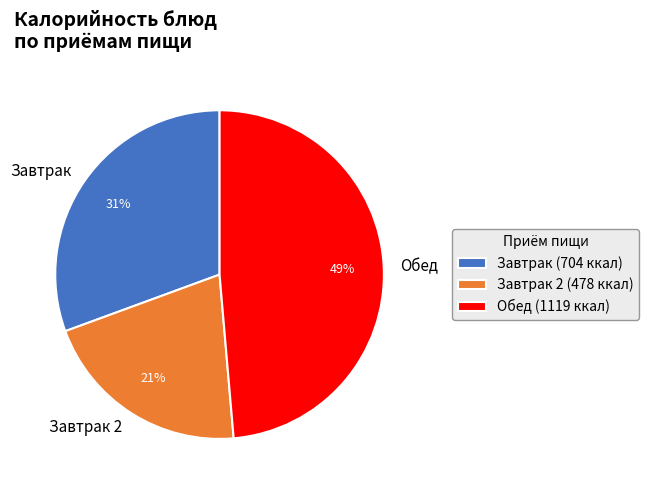

To the nearest percent, what is the average slice percentage?

33%